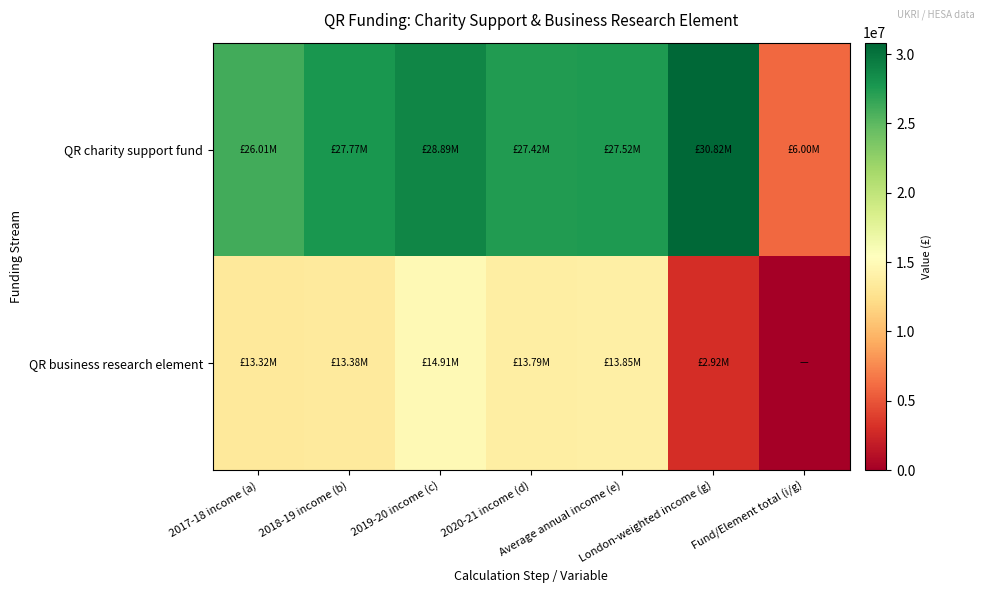

Which category has the highest value across all series?

London-weighted income (g)